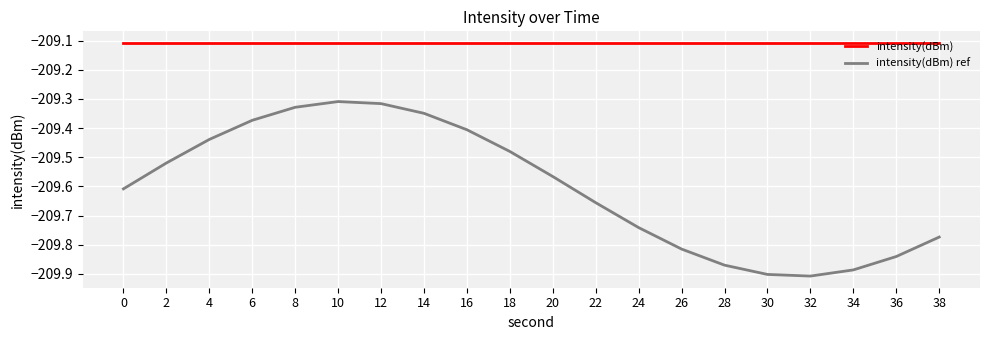

Which category has the highest value in the intensity(dBm) ref series?

10